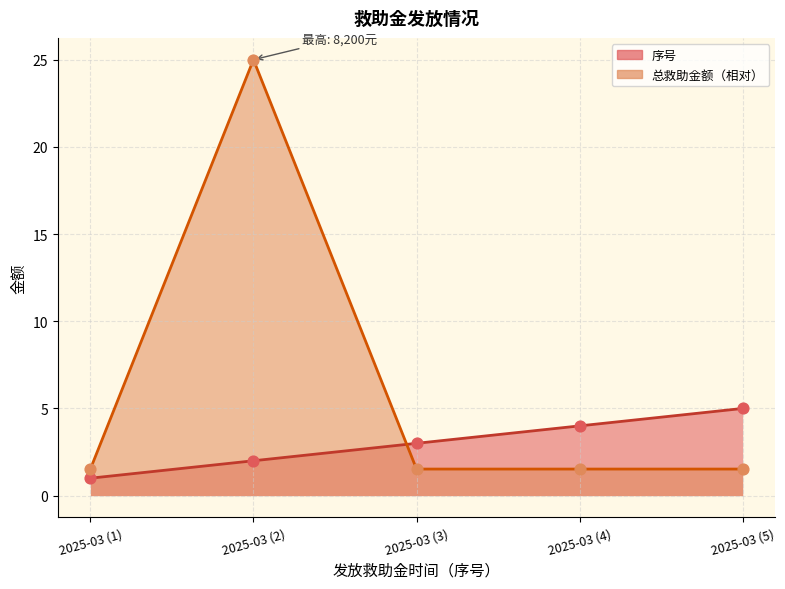

Which series has the largest total across all categories?

总救助金额